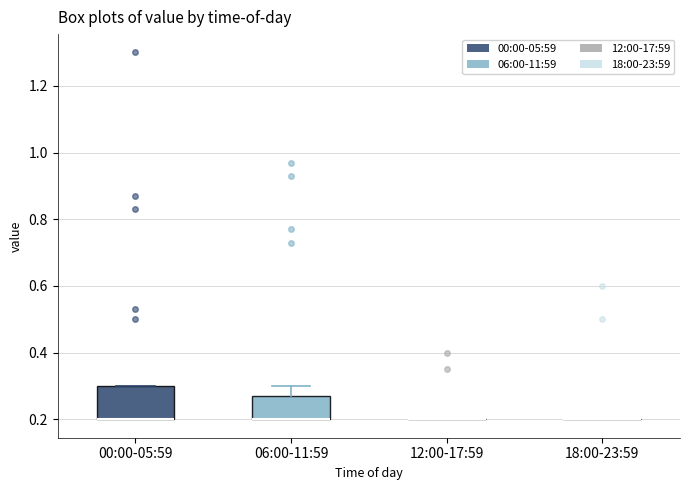

Reading left to right, transcribe this box plot: for each box, give where its median line is, the range the box spans, and where its two whiskers end, as read against the y-axis. The values are not printed on the chart, so give them approximately, as read against the axis.

00:00-05:59: median 0.20 (drawn on the box's lower edge), box 0.20 to 0.30, whiskers 0.20 to 0.30
06:00-11:59: median 0.20 (drawn on the box's lower edge), box 0.20 to 0.28, whiskers 0.20 to 0.30
12:00-17:59: box collapsed to a line at 0.20, whiskers 0.20 to 0.20
18:00-23:59: box collapsed to a line at 0.20, whiskers 0.20 to 0.20